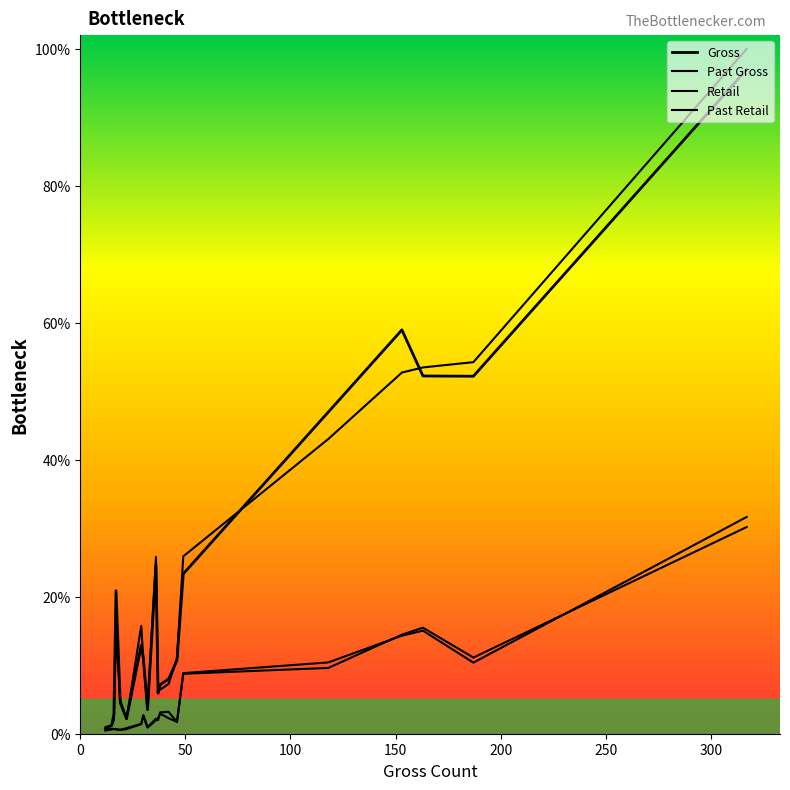

Is this an area chart (filled region under the line)?

No